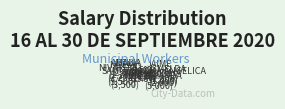

Which category has the biggest portion of the pie?

JAIME (6,000)